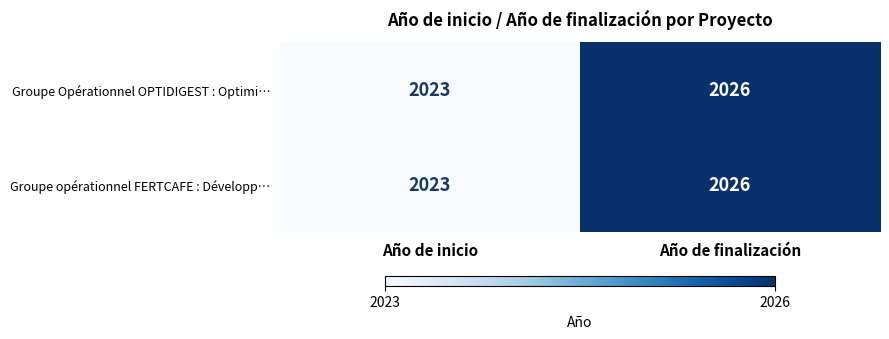

Which category has the lowest value in the Groupe Opérationnel OPTIDIGEST : Optimi… series?

Año de inicio